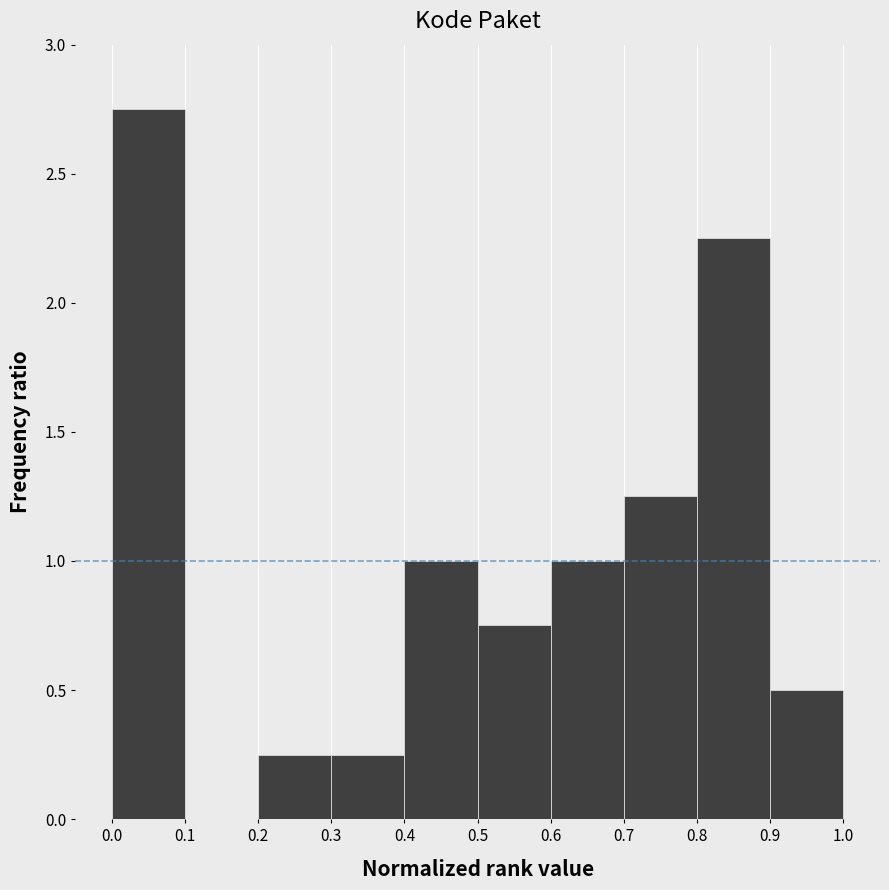

Over which range of the x-axis is the bar tallest?

0.0 to 0.1